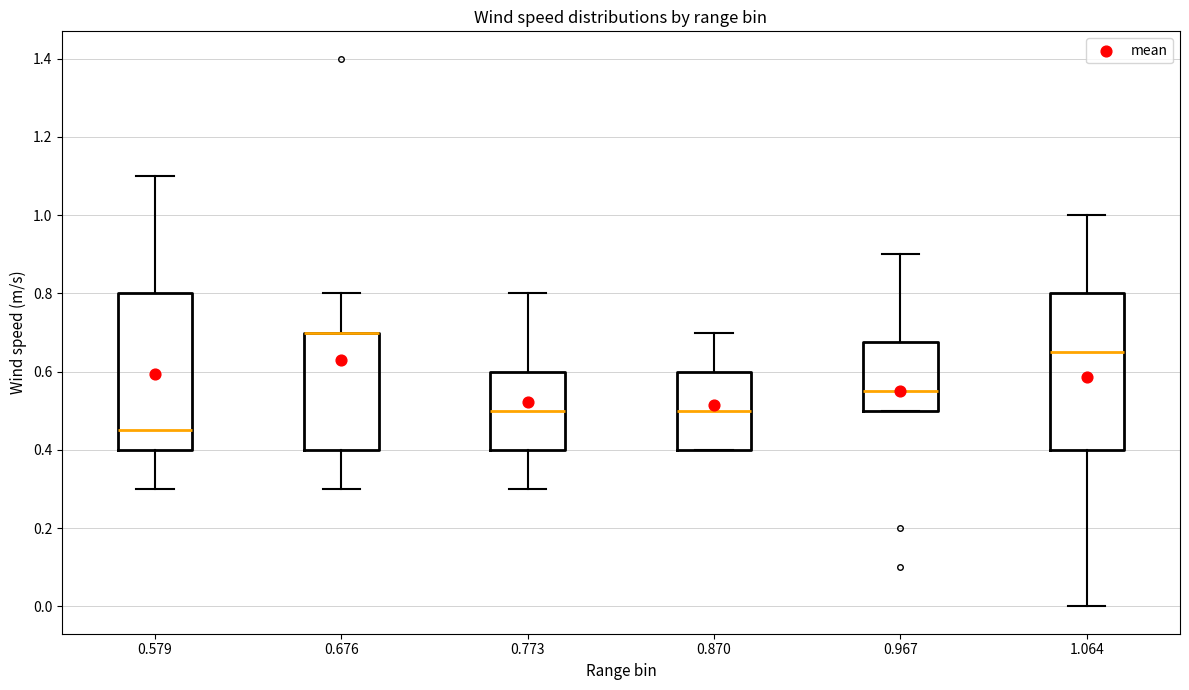

Where does the median line of the box at x = 0.773 sit on the y-axis? The values are not printed on the chart, so give them approximately, as read against the axis.

0.50